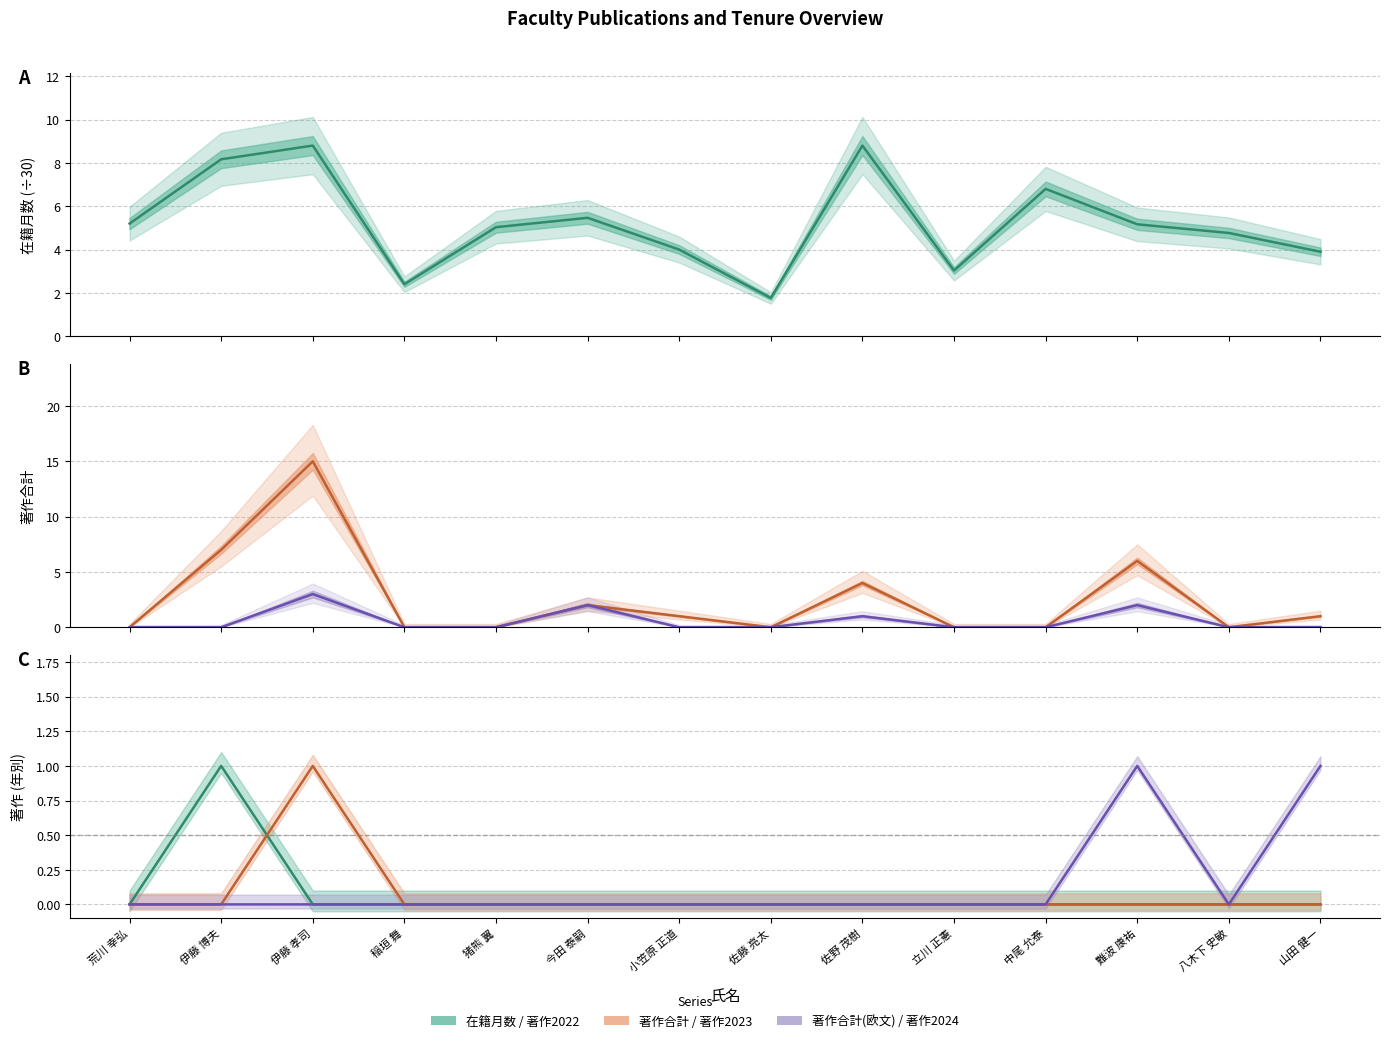

Between 山田 健一 and 中尾 允泰, which is larger?

中尾 允泰